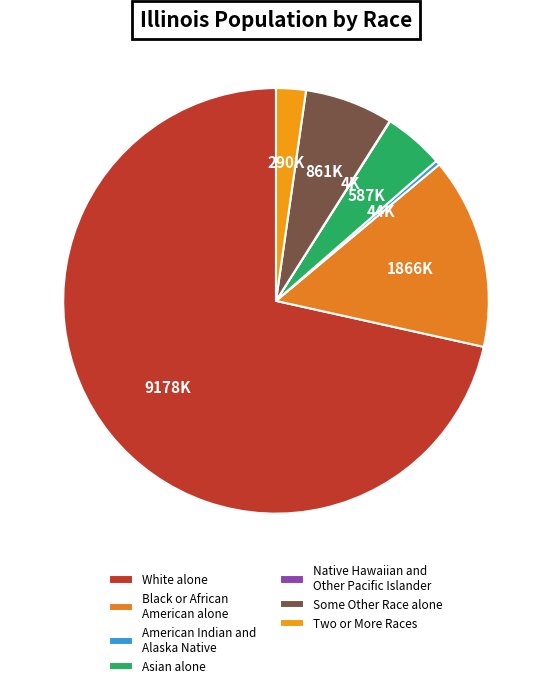

Count the number of slices in the pie.

7